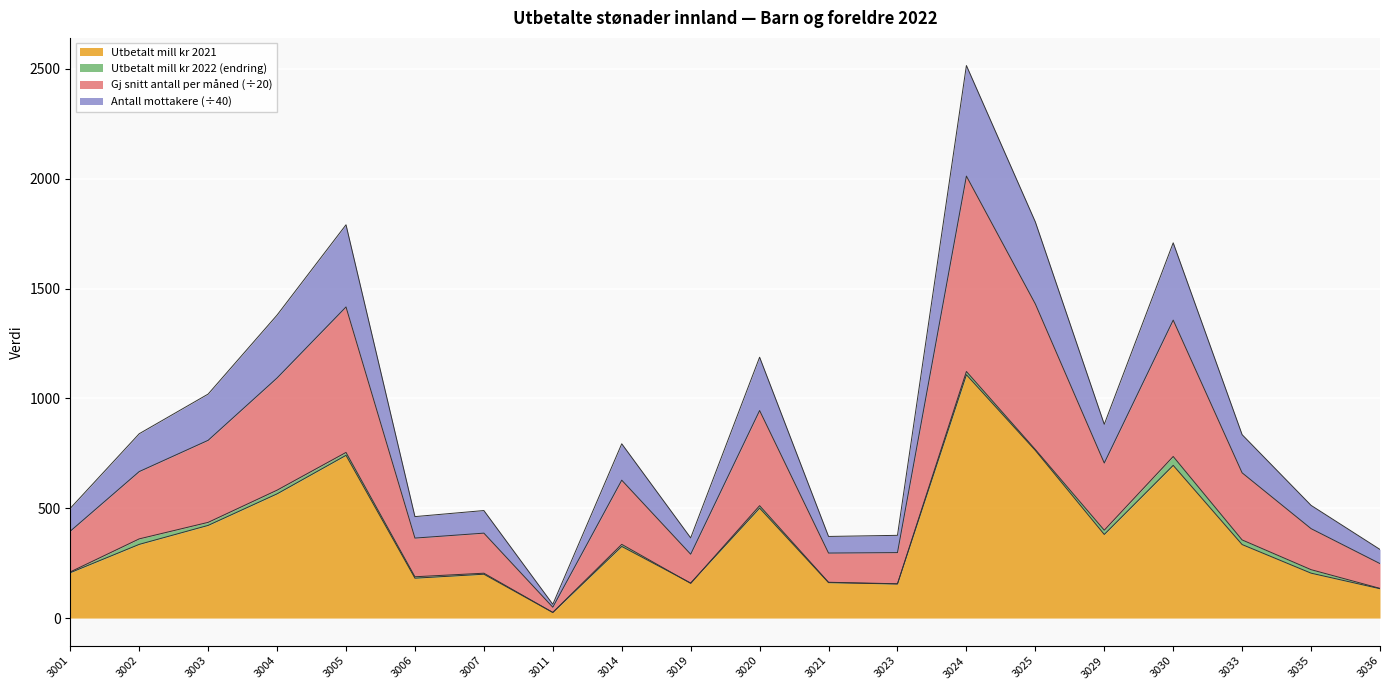

Is it true that Utbetalt mill kr 2021 equals 25.5 at 3011?

True